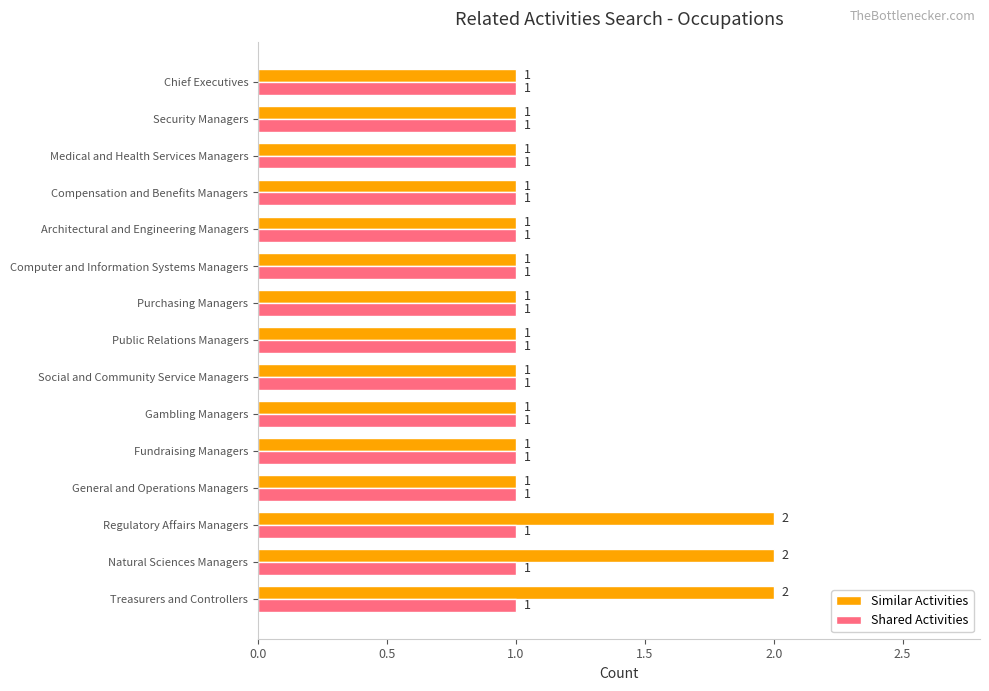

The Similar Activities series shows 2 at Regulatory Affairs Managers. True or false?

True